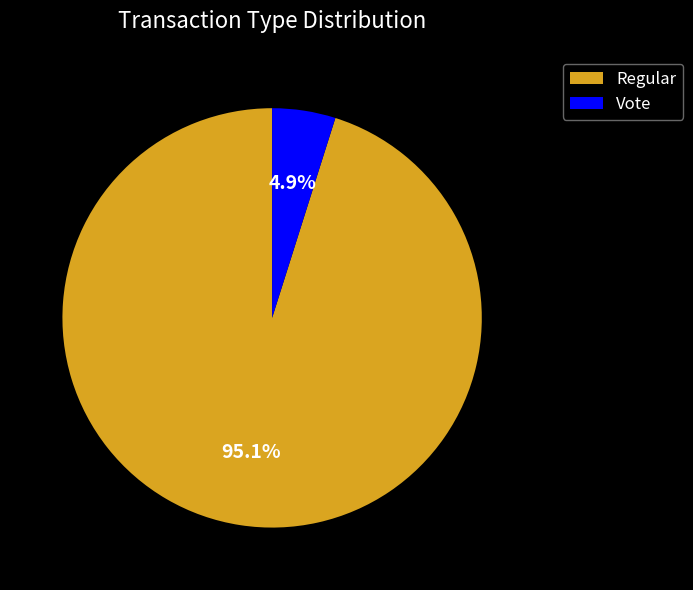

True or false: Vote accounts for 5% of the total.

True